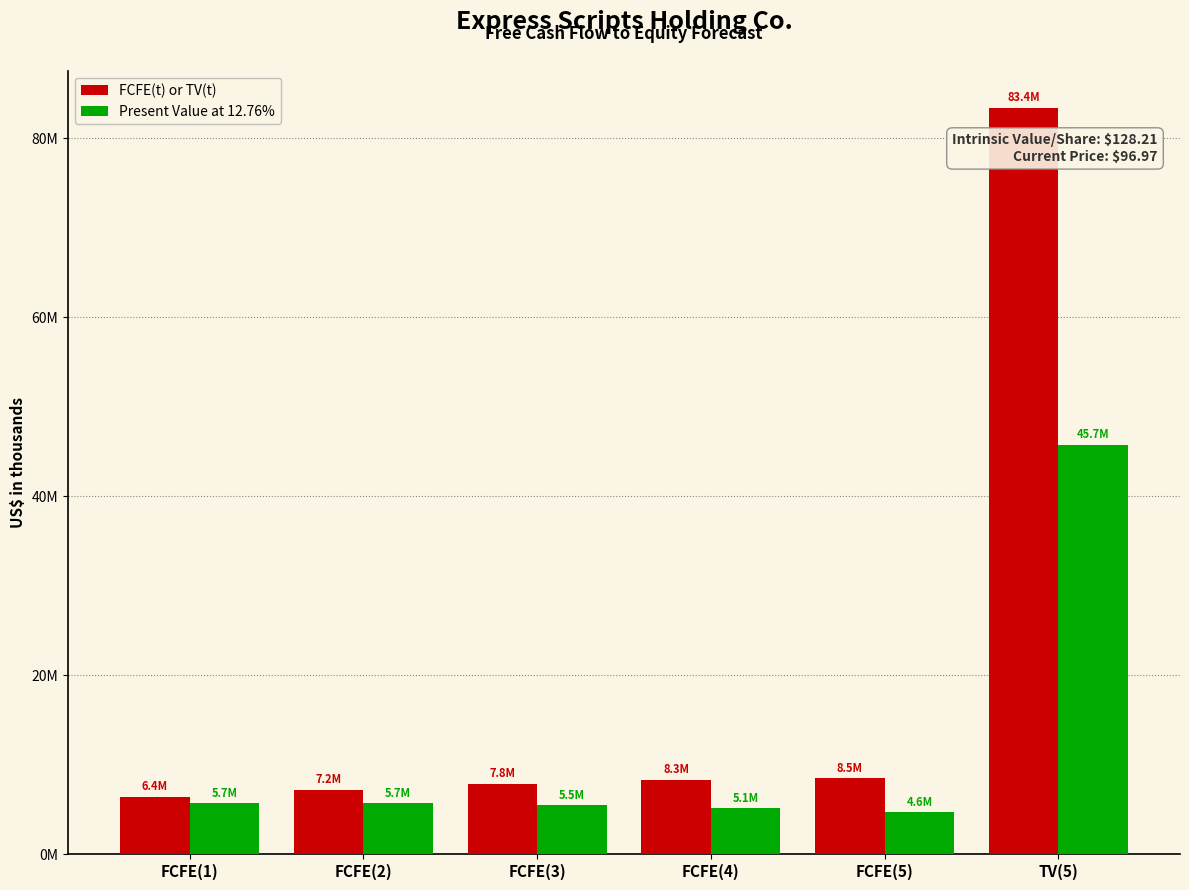

At which category is the sum across all series the highest?

TV(5)